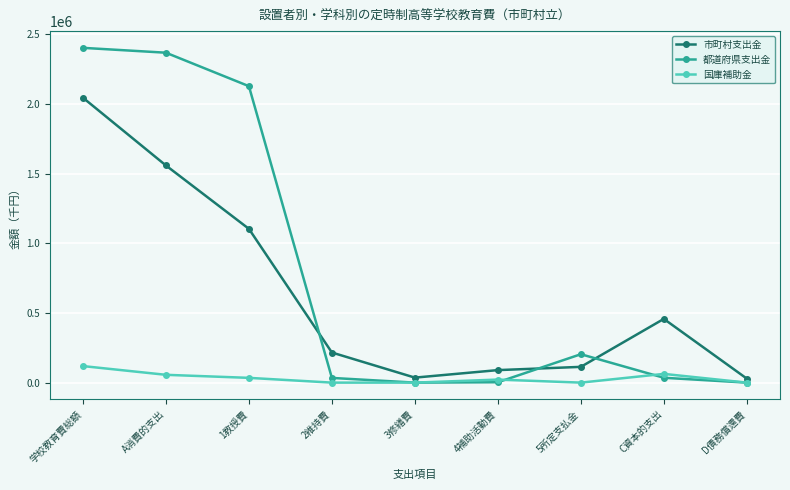

What are all the series names shown in the legend?

市町村支出金, 都道府県支出金, 国庫補助金